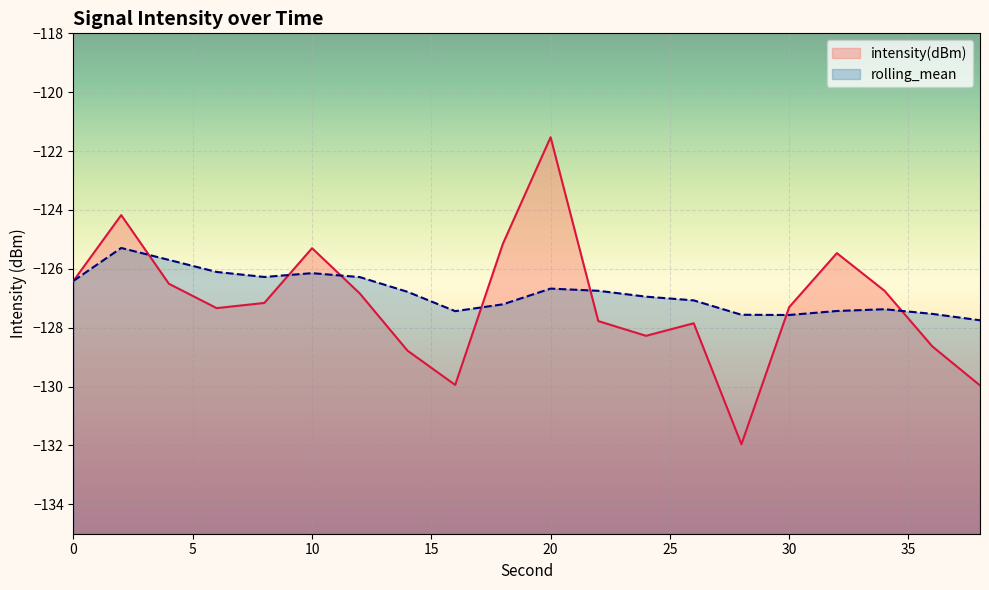

Which series has the largest total across all categories?

rolling_mean